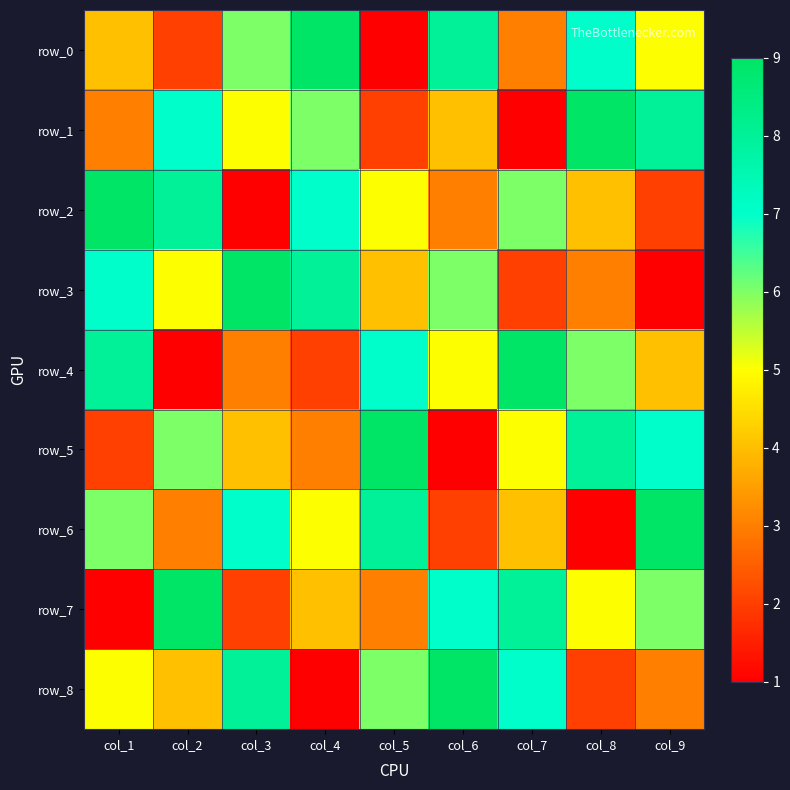

Rank the series at col_9 from lowest to highest value.

row_3, row_2, row_8, row_4, row_0, row_7, row_5, row_1, row_6